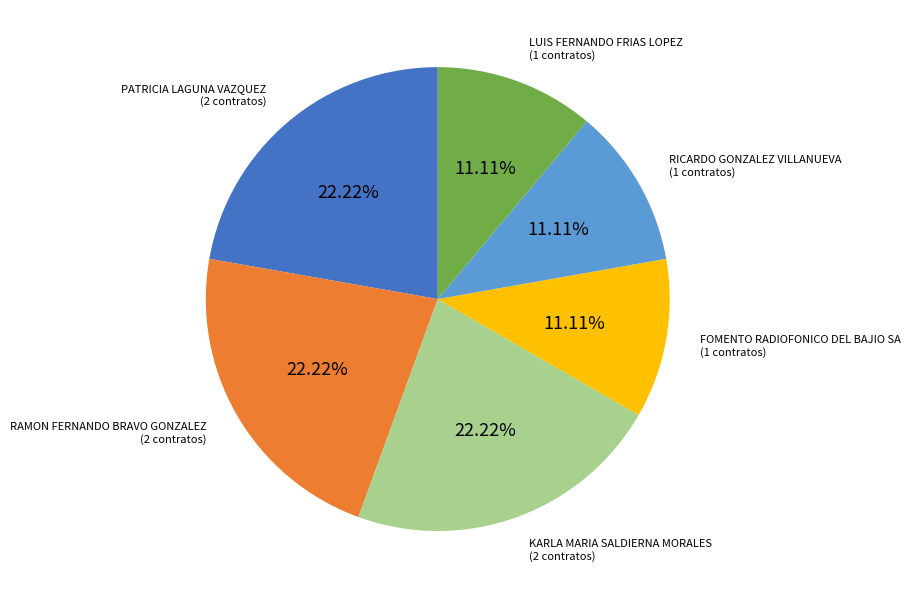

Which has a higher value, KARLA MARIA SALDIERNA MORALES or RICARDO GONZALEZ VILLANUEVA?

KARLA MARIA SALDIERNA MORALES